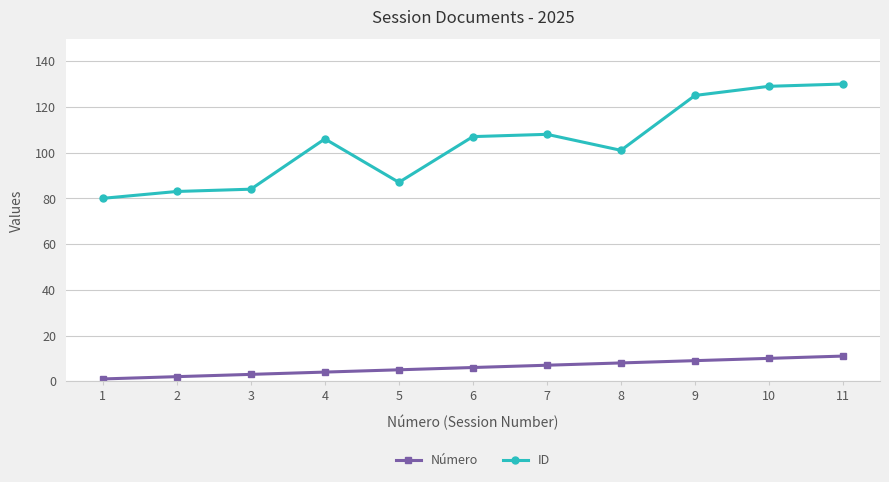

True or false: ID has more than 1 interior local peaks.

True